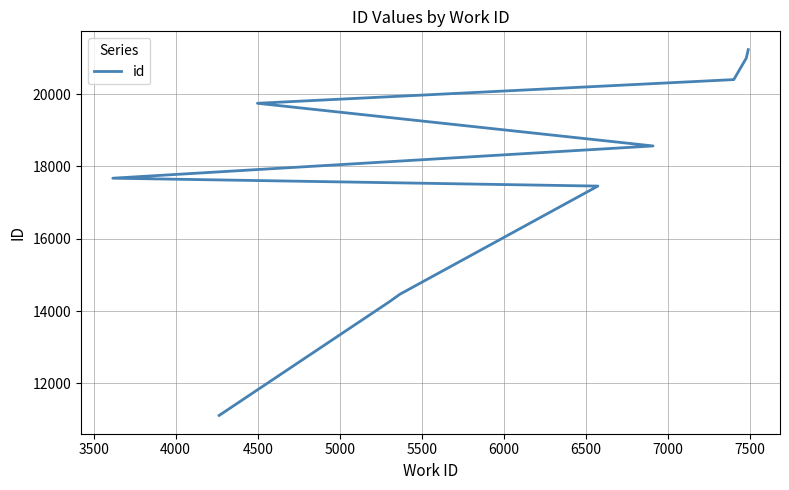

What is the sum of all values?

175902